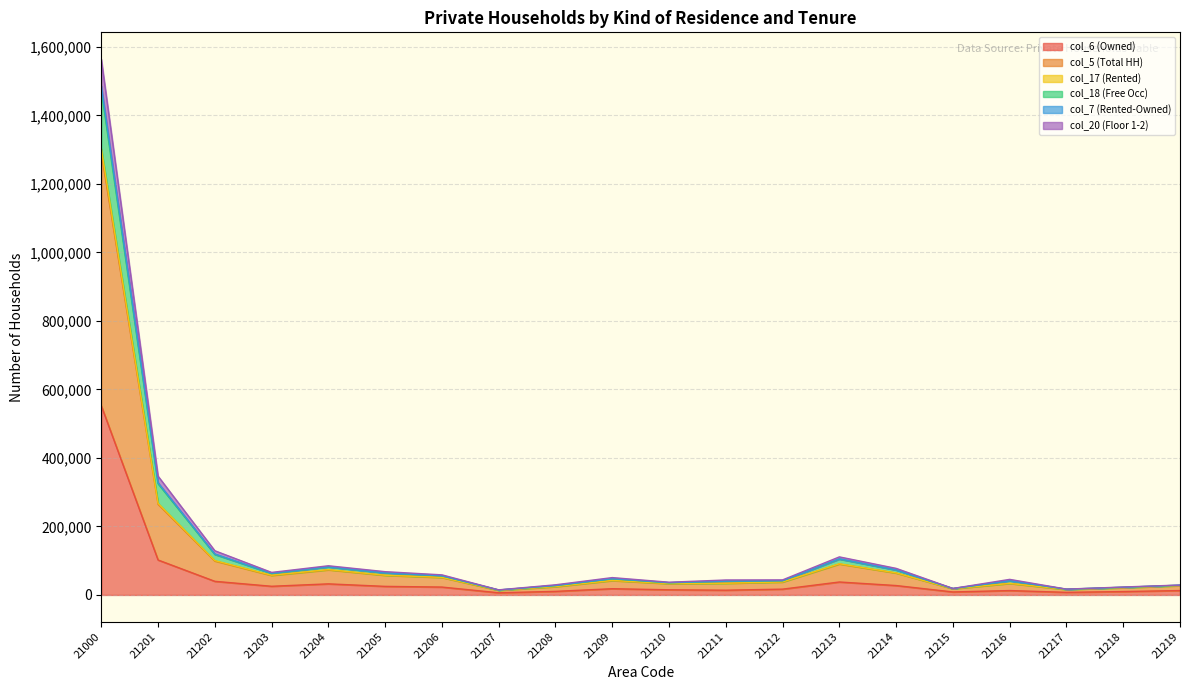

List the labels in order of col_17 (Rented) value, largest first.

21000, 21201, 21202, 21213, 21204, 21214, 21205, 21203, 21206, 21209, 21216, 21212, 21211, 21210, 21208, 21219, 21218, 21215, 21217, 21207